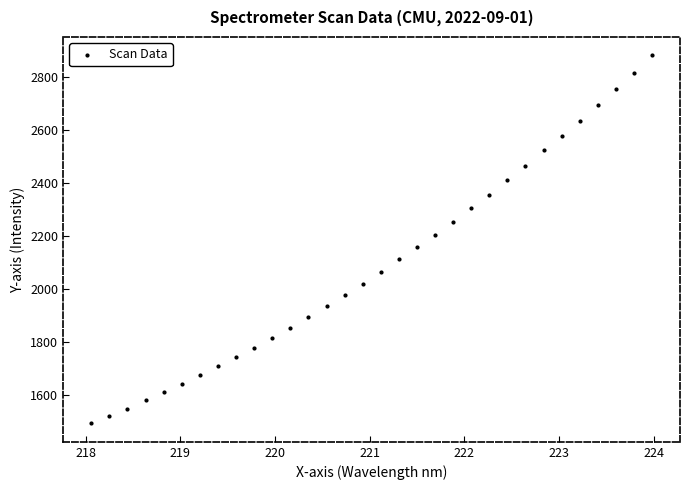

What is the range of X values (max minus min)?

5.9